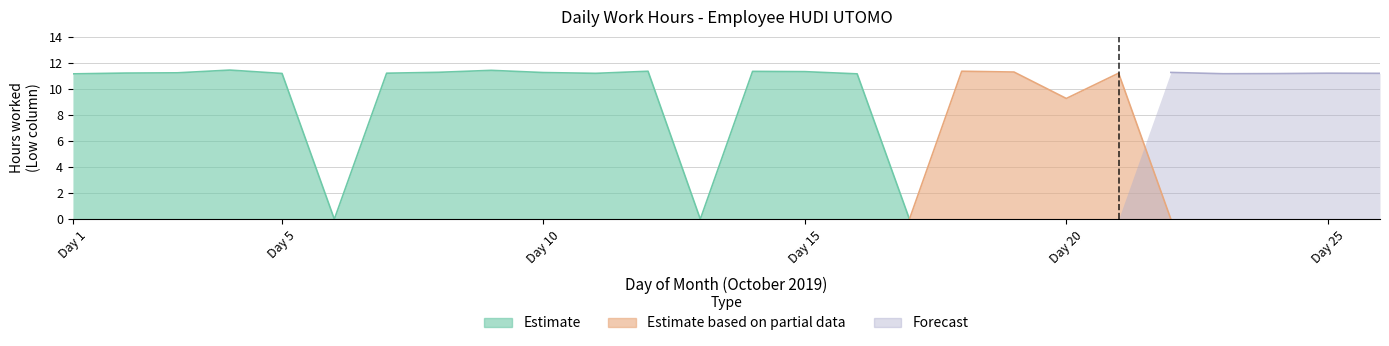

Which series has the largest range (max minus min)?

Estimate